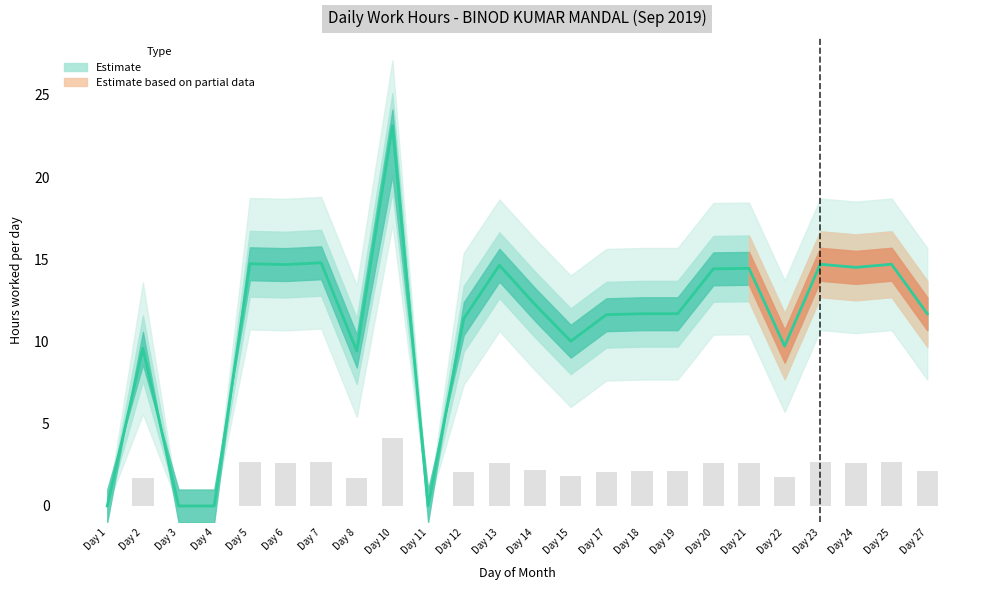

Reading left to right, what are all the values shown in this chart?

Low: 1=0.0	2=9.6	3=0.0	4=0.0	5=14.7	6=14.7	7=14.8	8=9.4	10=23.1	11=0.0	12=11.4	13=14.6	14=12.2	15=10.0	17=11.6	18=11.7	19=11.7	20=14.4	21=14.4	22=9.7	23=14.7	24=14.5	25=14.7	27=11.7
Low_upper: 1=0.0	2=11.6	3=0.0	4=0.0	5=16.7	6=16.7	7=16.8	8=11.4	10=25.1	11=0.0	12=13.4	13=16.6	14=14.2	15=12.0	17=13.6	18=13.7	19=13.7	20=16.4	21=16.4	22=11.7	23=16.7	24=16.5	25=16.7	27=13.7
Low_lower: 1=0.0	2=7.6	3=0.0	4=0.0	5=12.7	6=12.7	7=12.8	8=7.4	10=19.1	11=0.0	12=9.4	13=12.6	14=10.2	15=8.0	17=9.6	18=9.7	19=9.7	20=12.4	21=12.4	22=7.7	23=12.7	24=12.5	25=12.7	27=9.7
Estimate_upper2: 1=0.0	2=13.6	3=0.0	4=0.0	5=18.7	6=18.7	7=18.8	8=13.4	10=27.1	11=0.0	12=15.4	13=18.6	14=16.2	15=14.0	17=15.6	18=15.7	19=15.7	20=18.4	21=18.4	22=13.7	23=18.7	24=18.5	25=18.7	27=15.7
Estimate_lower2: 1=0.0	2=5.6	3=0.0	4=0.0	5=10.7	6=10.7	7=10.8	8=5.4	10=17.1	11=0.0	12=7.4	13=10.6	14=8.2	15=6.0	17=7.6	18=7.7	19=7.7	20=10.4	21=10.4	22=5.7	23=10.7	24=10.5	25=10.7	27=7.7